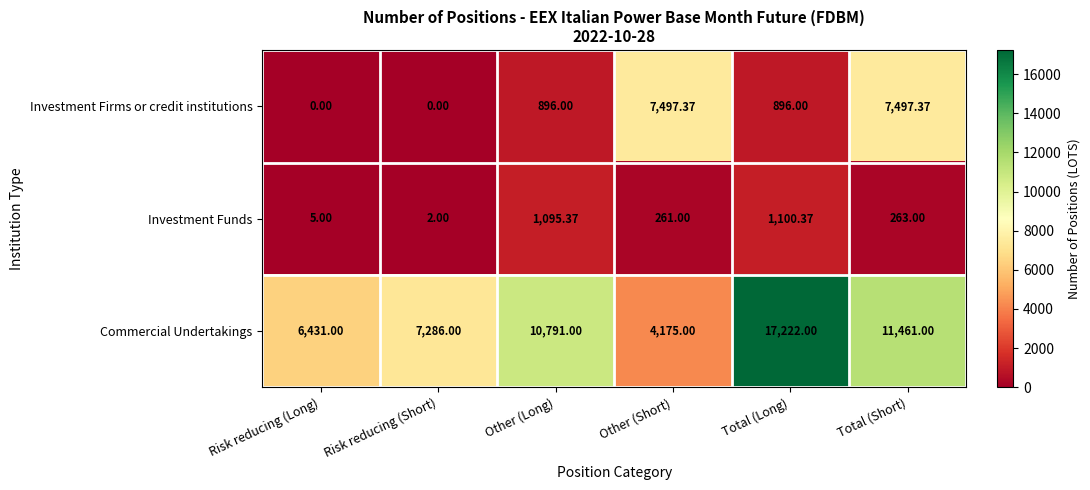

Where is Investment Funds nearest to the value 551?

Total (Short)